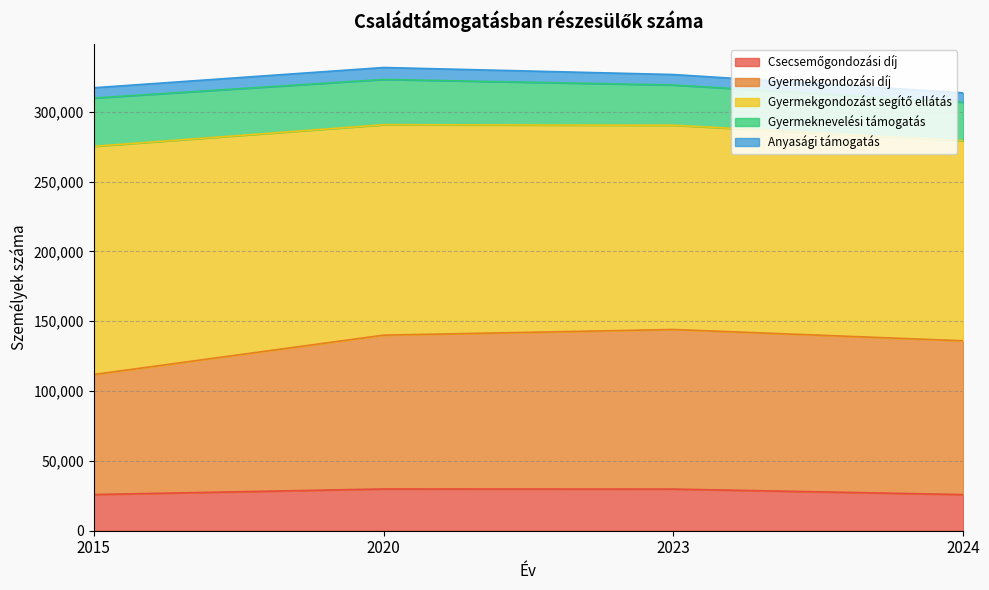

Reading left to right, list all the values displayed in this chart.

Csecsemőgondozási díj: 25886	29891	29817	25869
Gyermekgondozási díj: 85970	110144	114278	110124
Gyermekgondozást segítő ellátás: 163376	150669	146255	143297
Gyermeknevelési támogatás: 34587	32445	28801	27553
Anyasági támogatás: 7354	8537	7510	6693